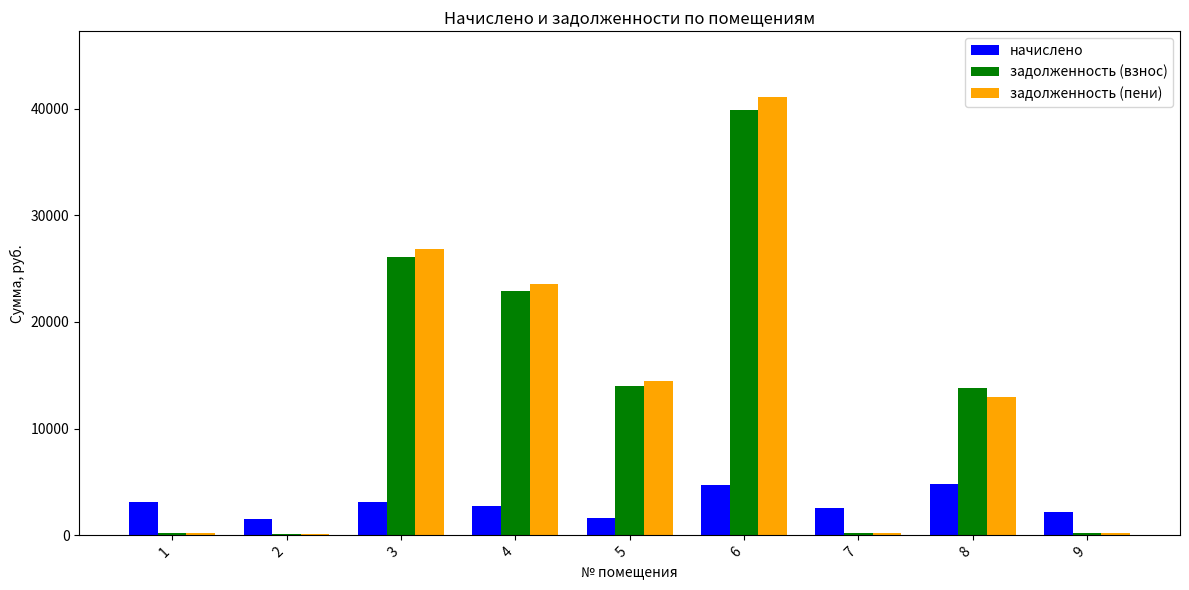

What is the sum of all задолженность (пени) values?

119621.7